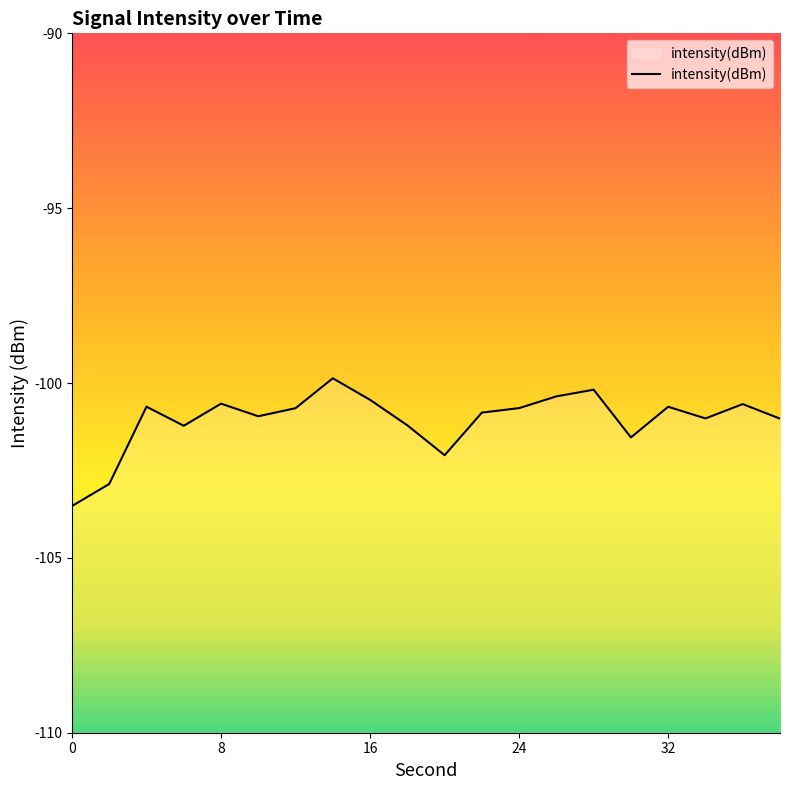

How many values exceed -100?

1